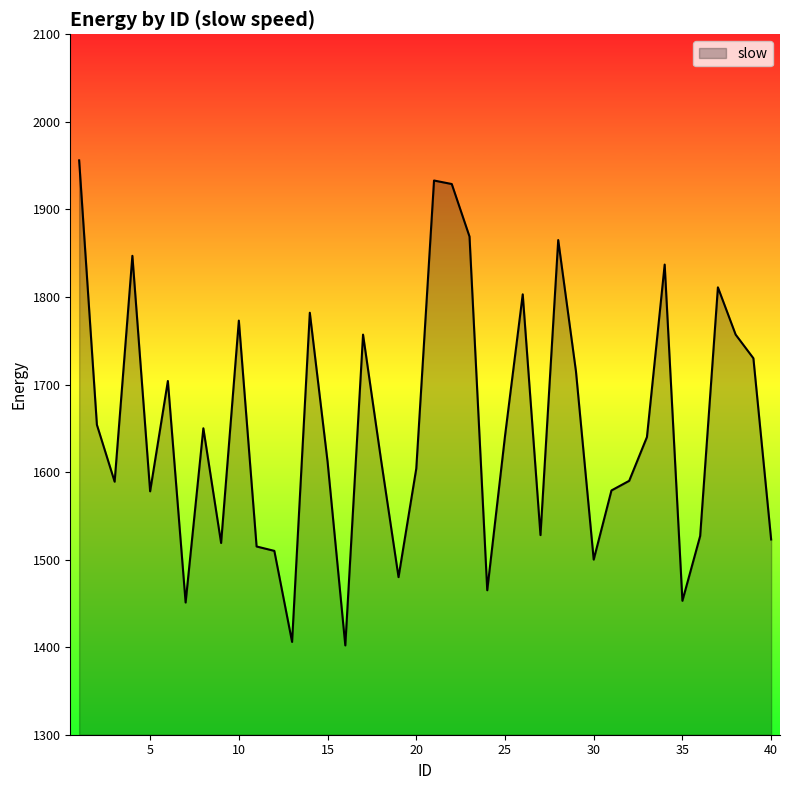

Count the number of categories in the chart.

40